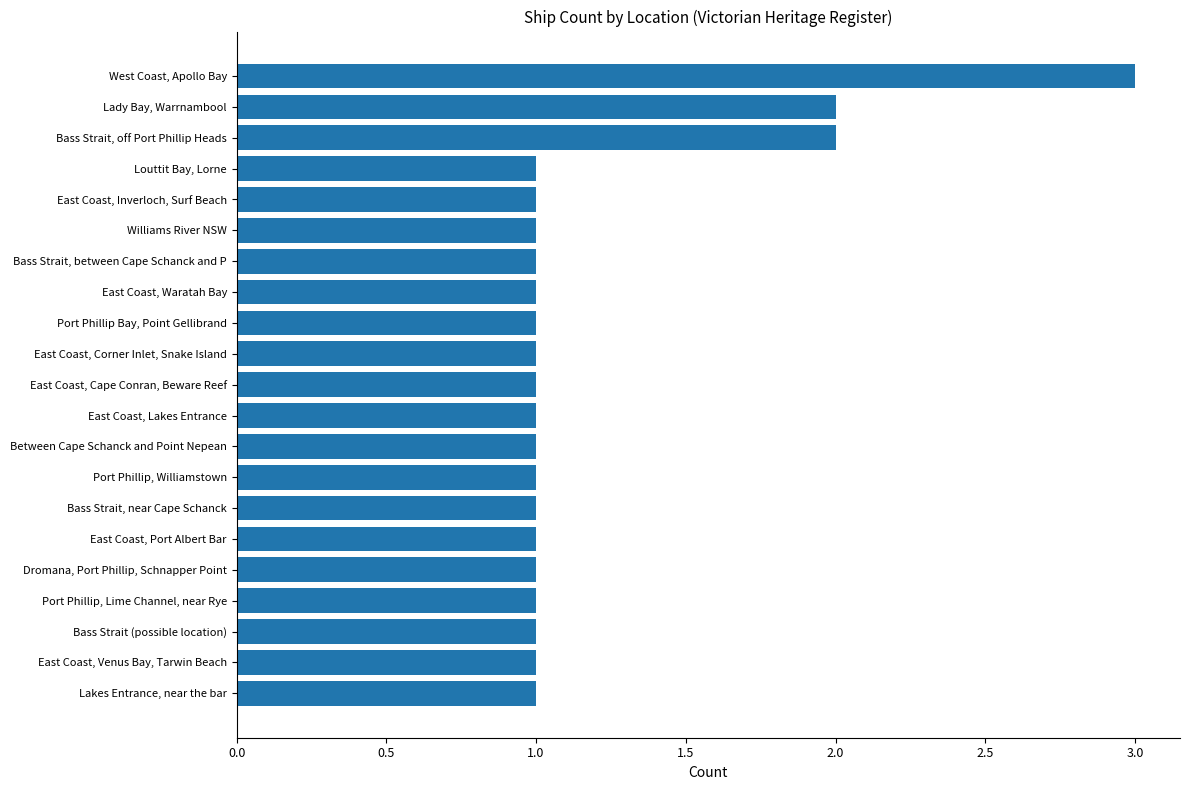

What is the ratio of the value at East Coast, Lakes Entrance to the value at Bass Strait, between Cape Schanck and P?

1.0